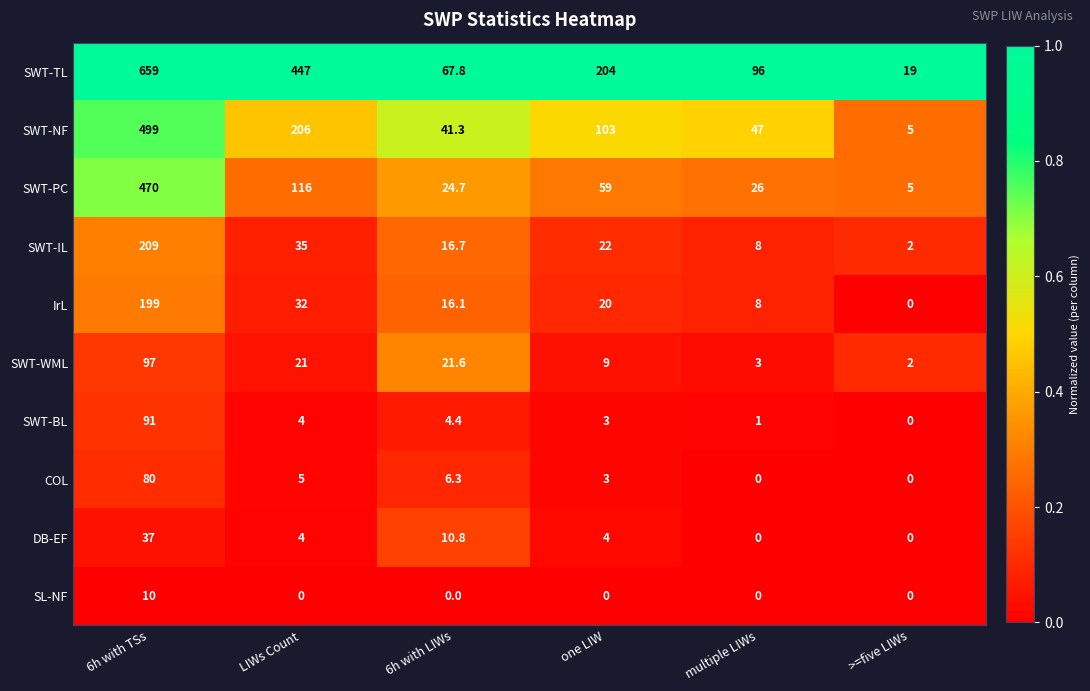

At 6h with LIWs, list the series in order from smallest to largest.

SL-NF, SWT-BL, COL, DB-EF, IrL, SWT-IL, SWT-WML, SWT-PC, SWT-NF, SWT-TL